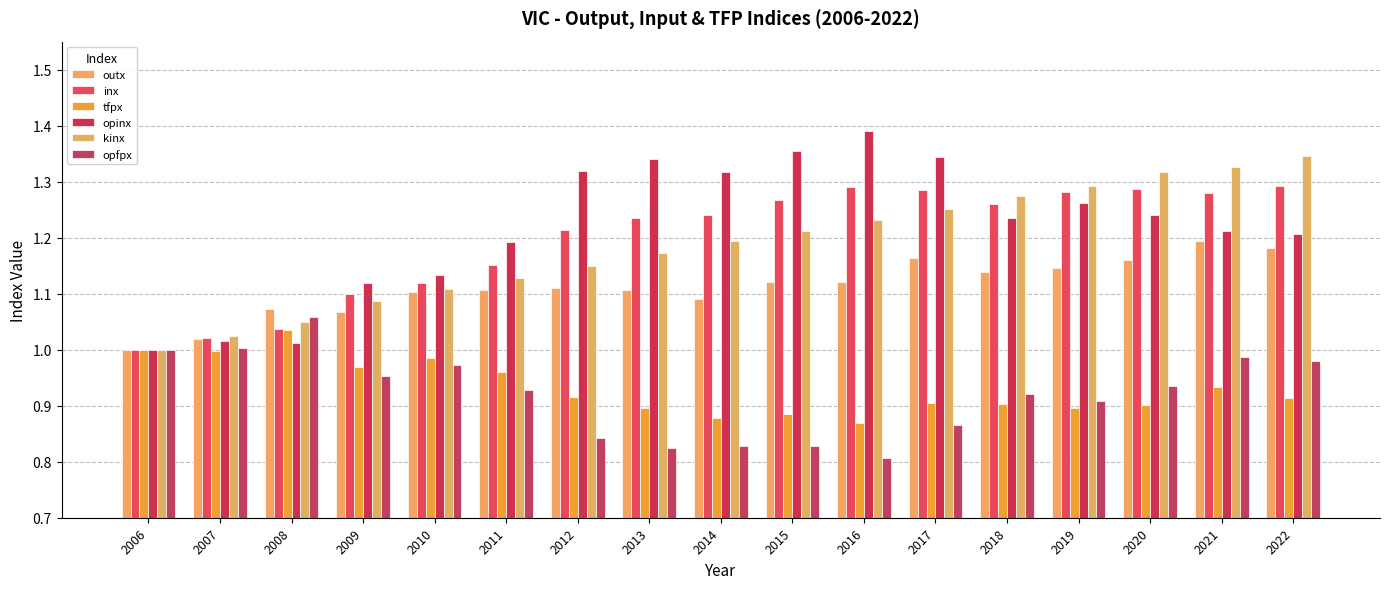

What is the total value across all series at 2010?

6.4